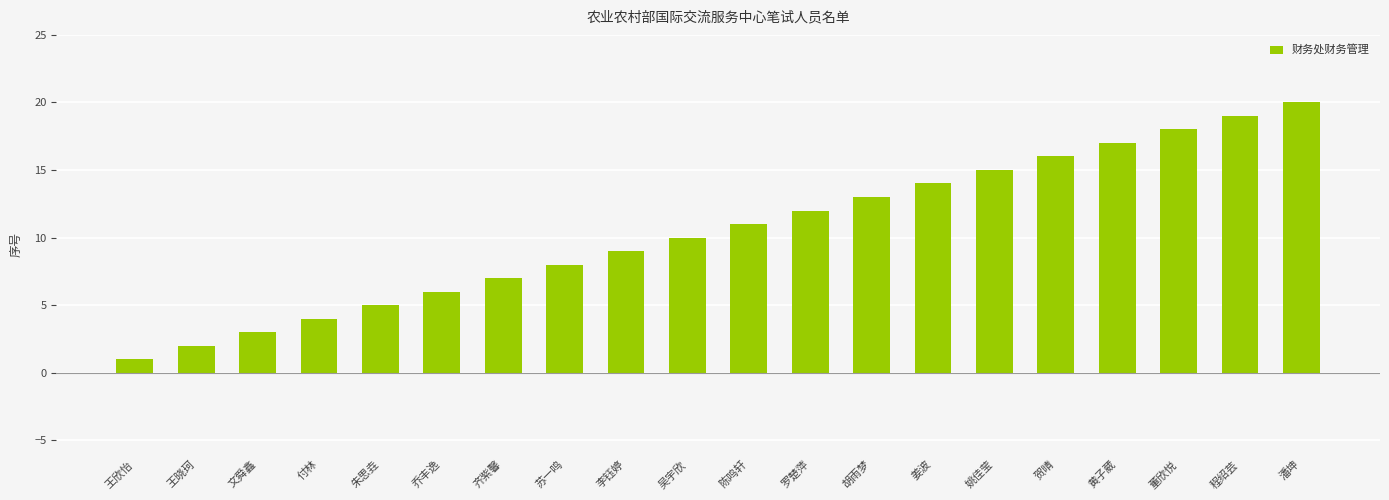

What is the minimum value shown in the chart?

1